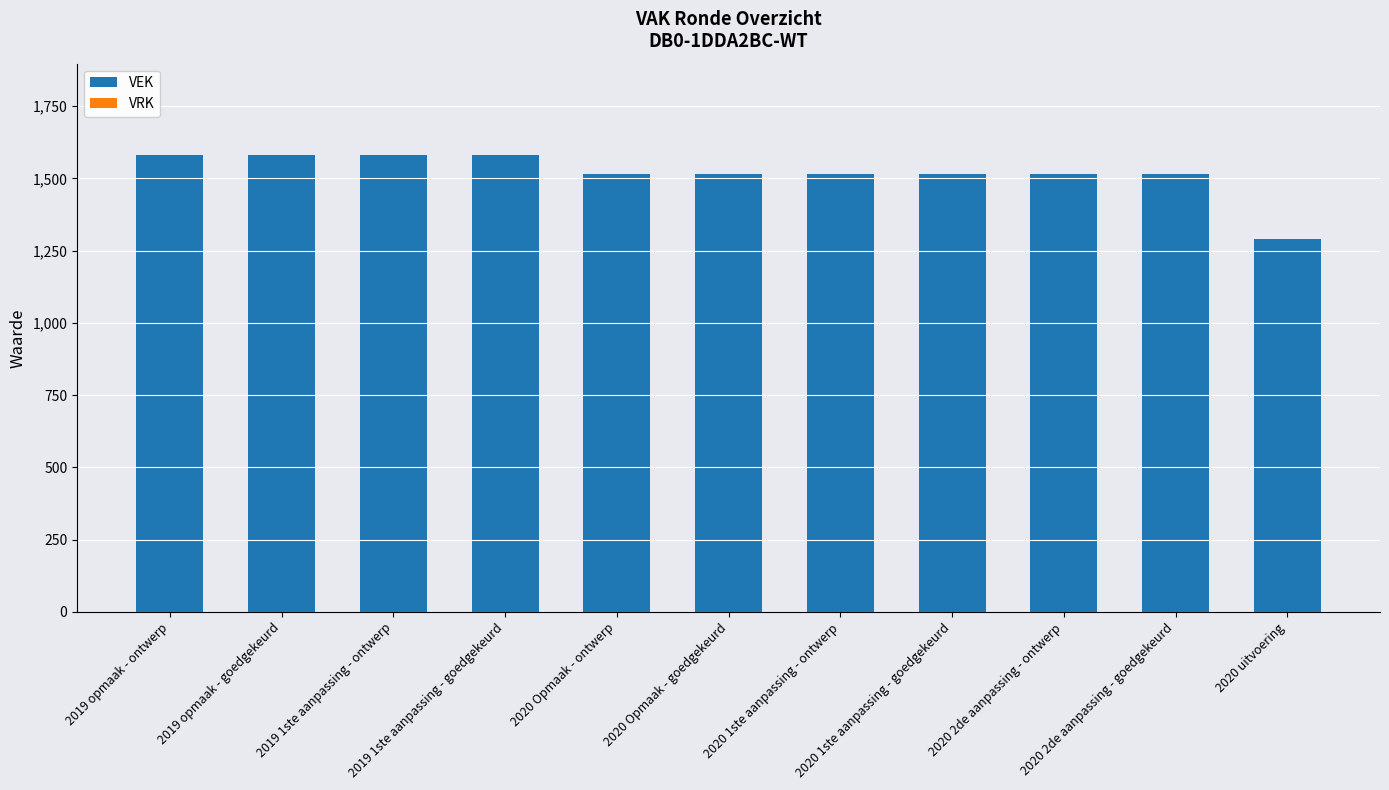

What is the maximum value shown in the chart?

1581